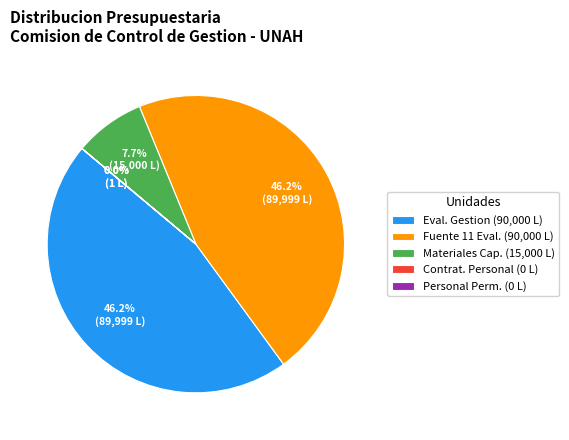

Does any single category account for the majority?

No